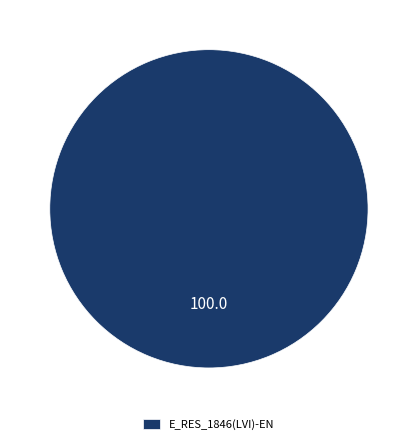

True or false: E_RES_1846(LVI)-EN accounts for 100% of the total.

True